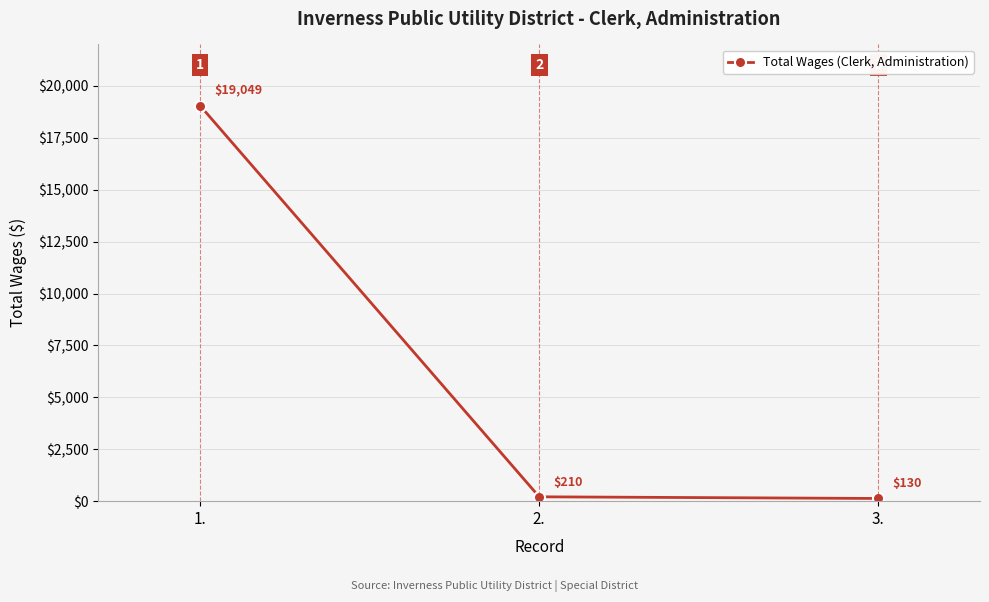

Reading left to right, what are all the values shown in this chart?

19049	210	130